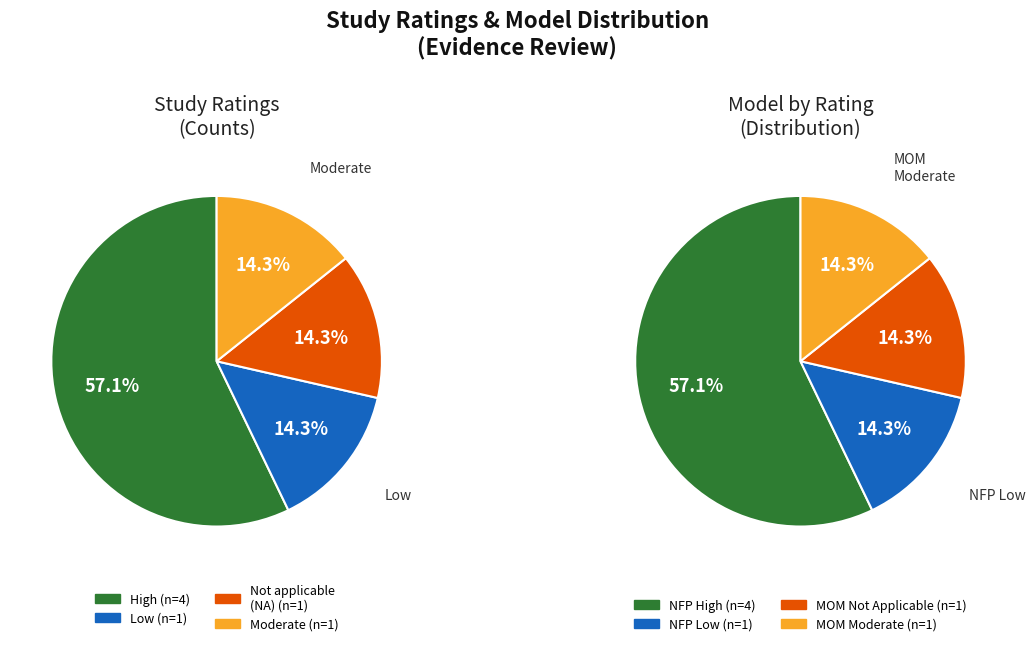

Approximately how many times larger is the value at Moderate compared to Low?

1.0